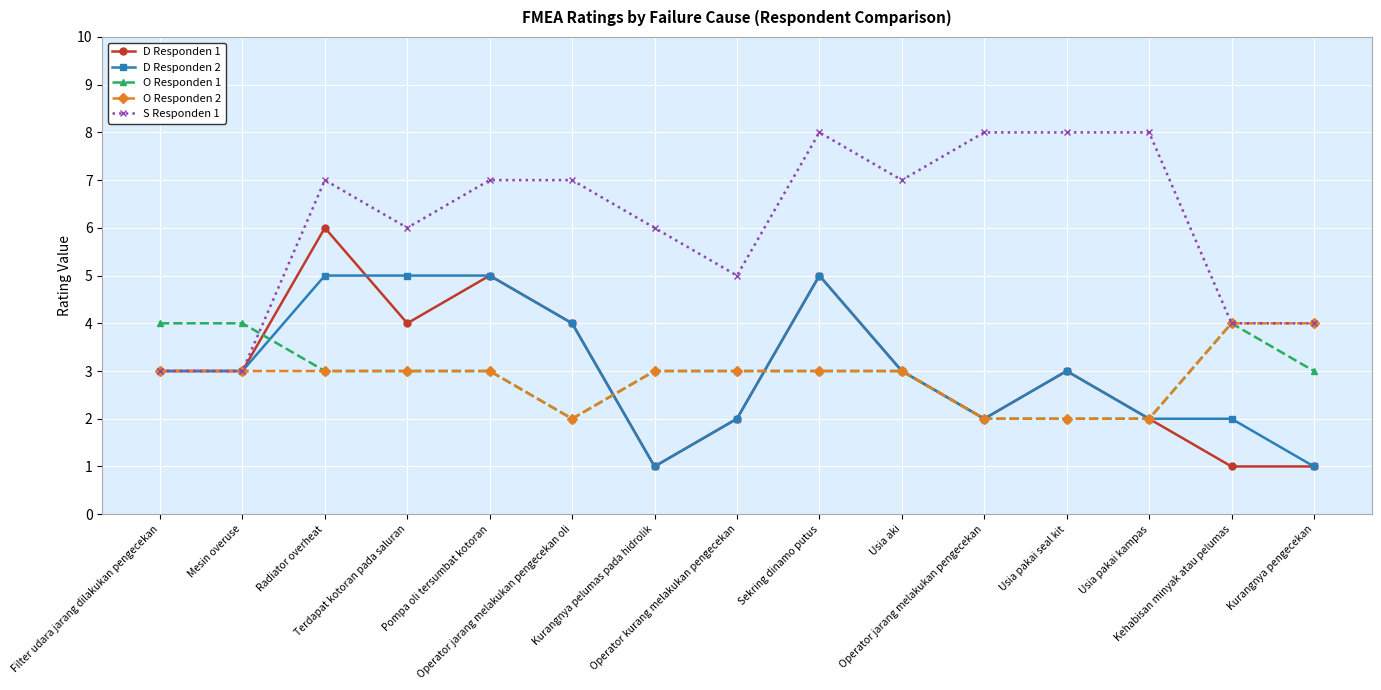

The value of O Responden 1 at Kurangnya pengecekan is 4. True or false?

False